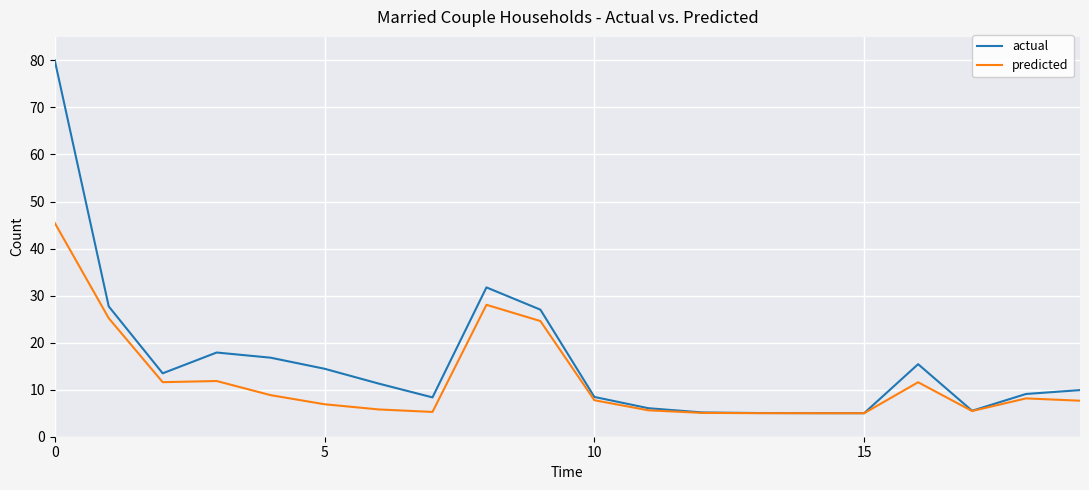

Does the chart have visible grid lines?

Yes